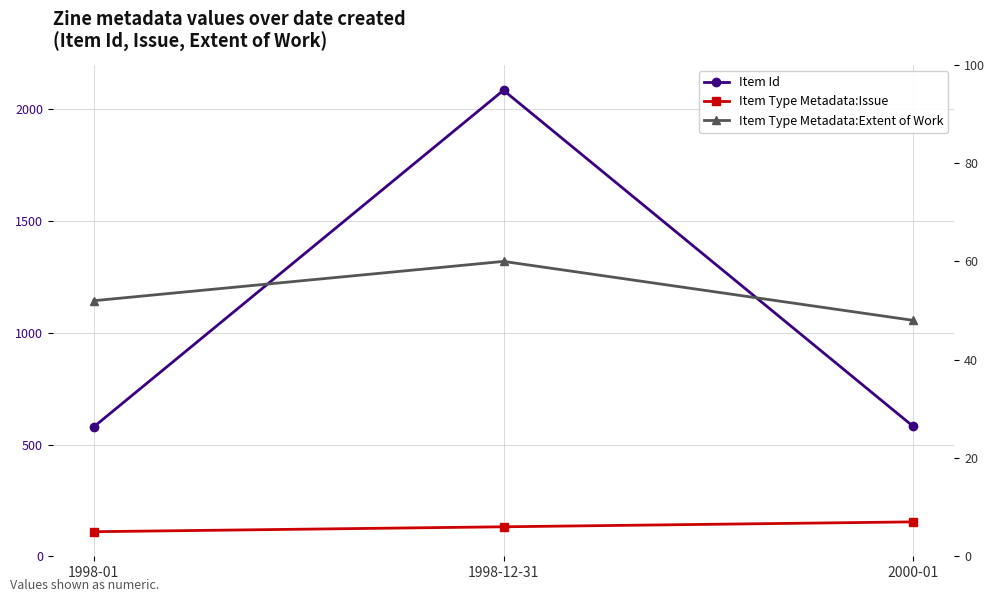

True or false: Item Type Metadata:Extent of Work has a value of 60 at 1998-12-31.

True